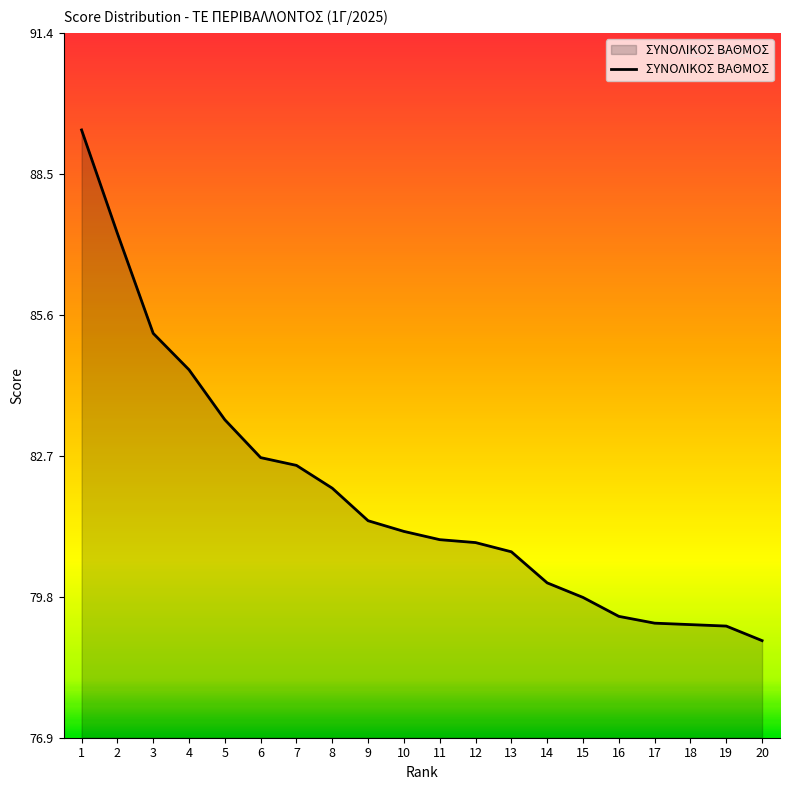

Is it true that the value at 11 is 141.0?

False